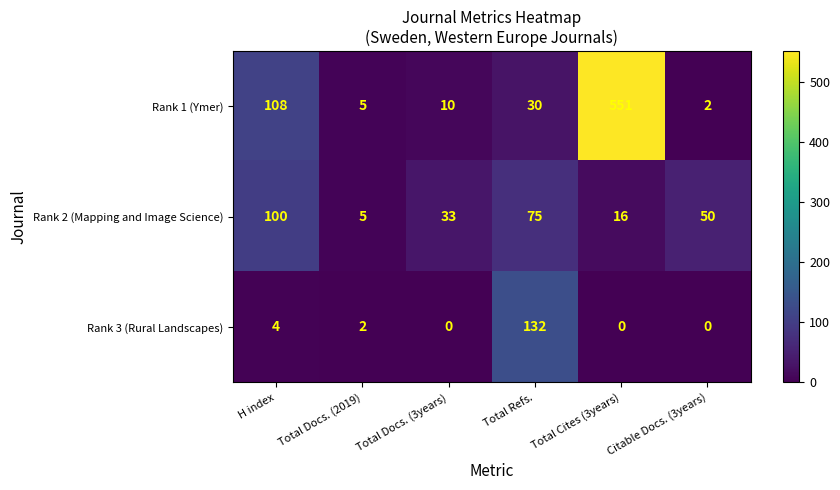

Is it true that Rank 1 (Ymer) equals 2 at Citable Docs. (3years)?

True